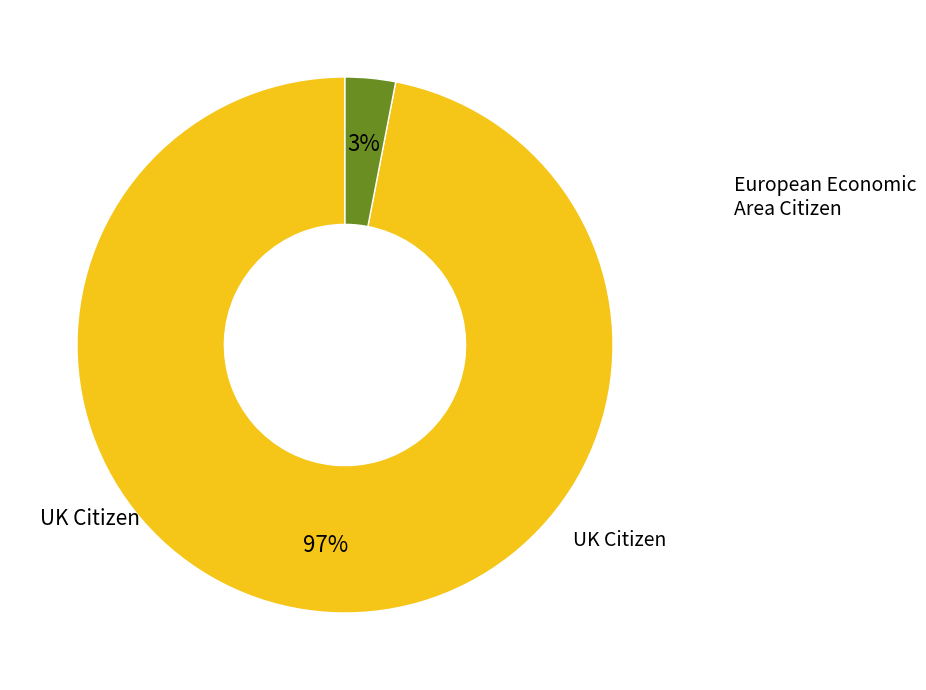

True or false: UK Citizen accounts for 90% of the total.

False